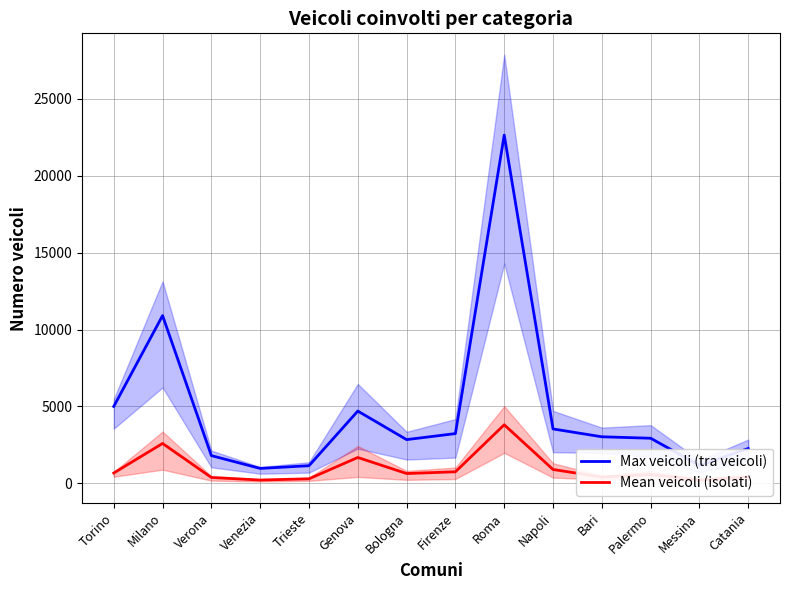

How many distinct data groups are displayed?

2